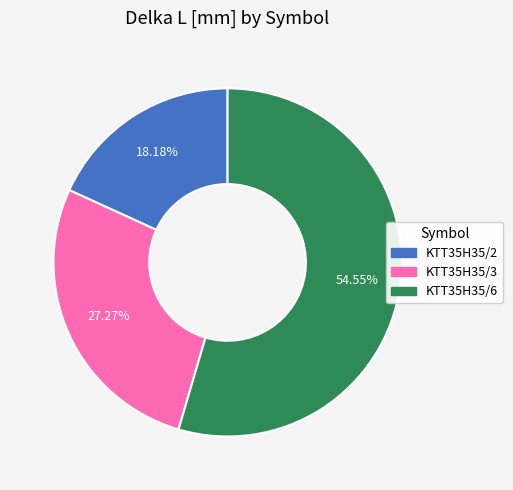

To the nearest percent, what portion does KTT35H35/2 represent?

18%